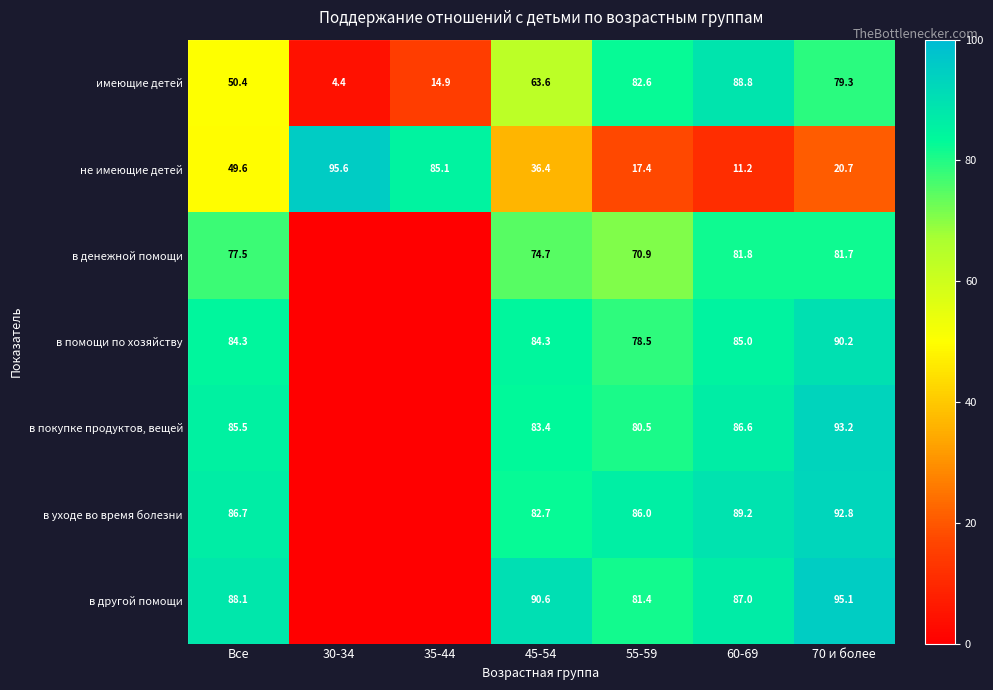

What is the average value of the в покупке продуктов, вещей series?

61.3